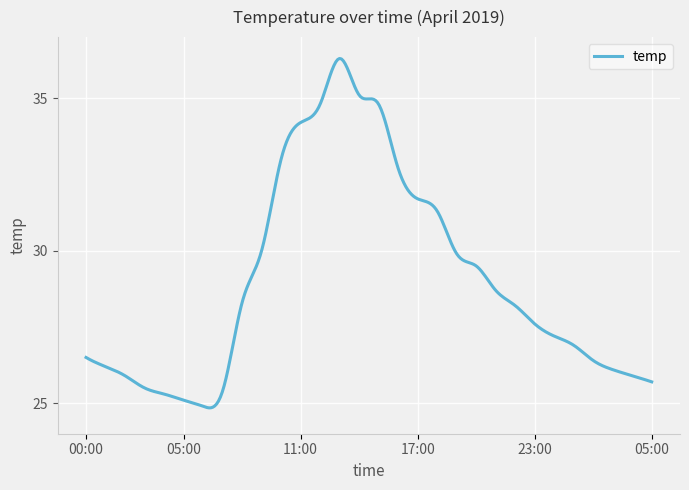

What is the greatest value displayed?

36.3